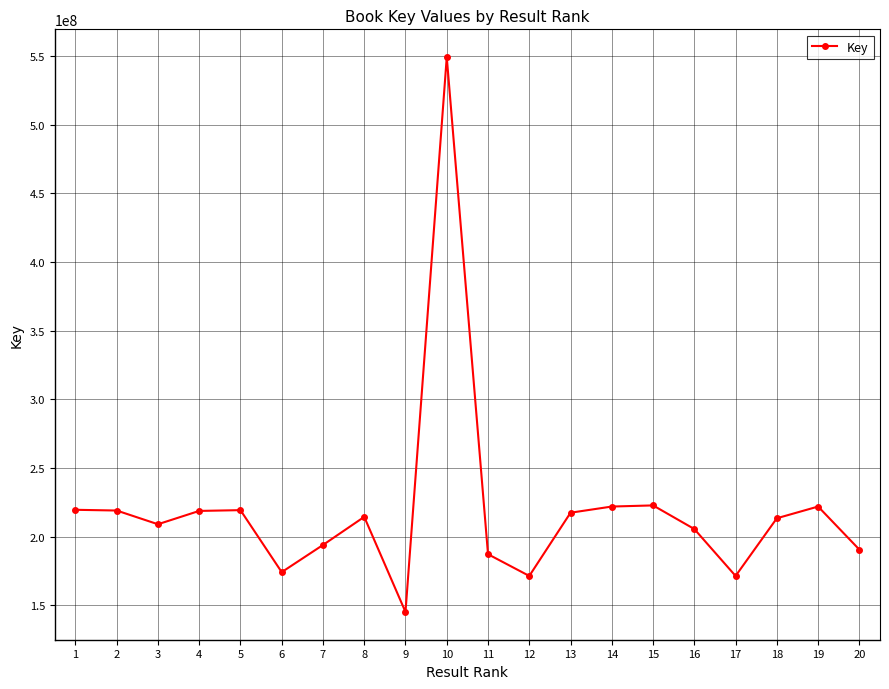

Approximately how many times larger is the value at 1 compared to 14?

1.0